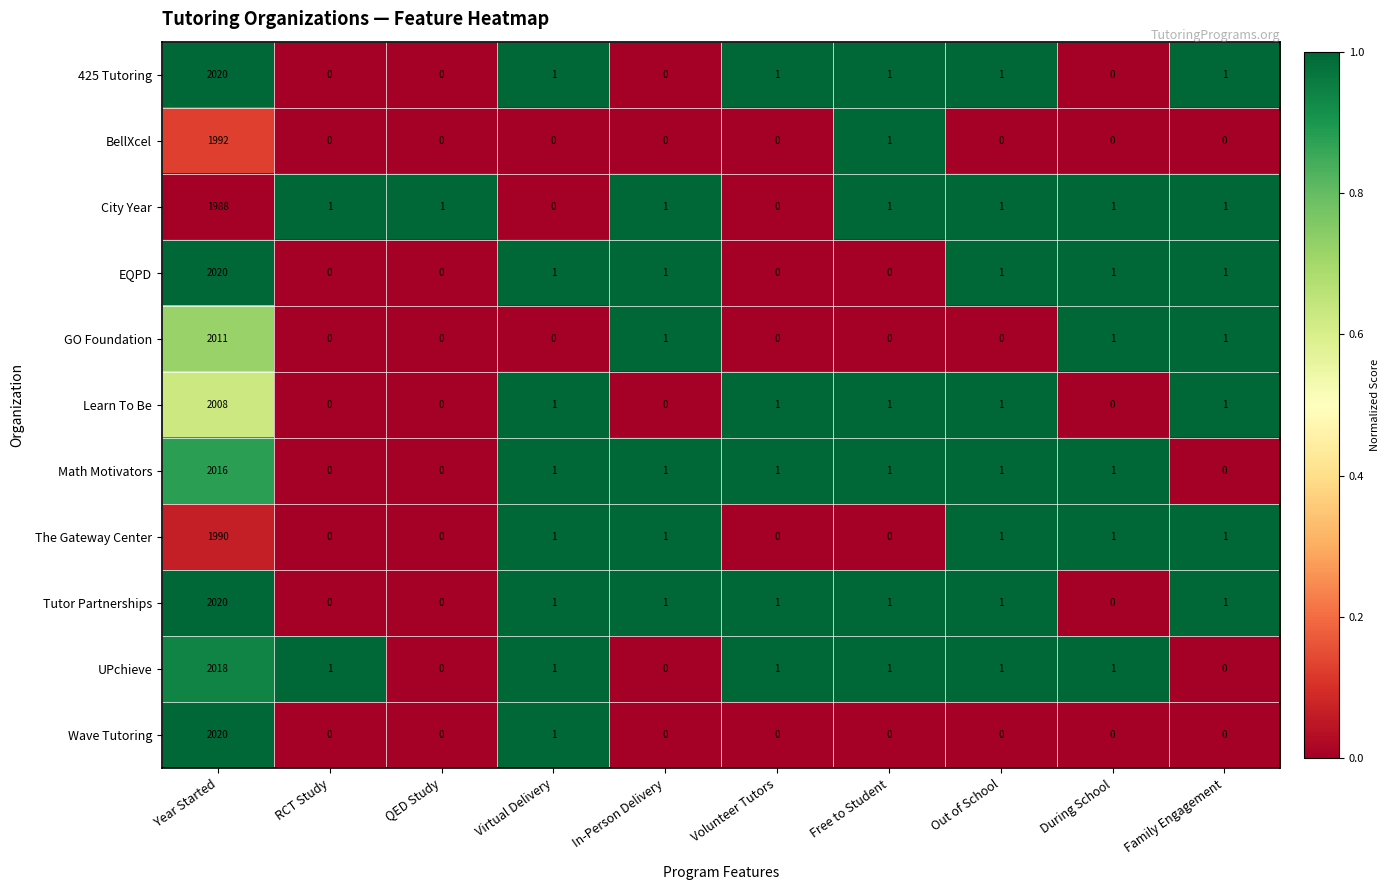

What is the sum of all City Year values?

1995